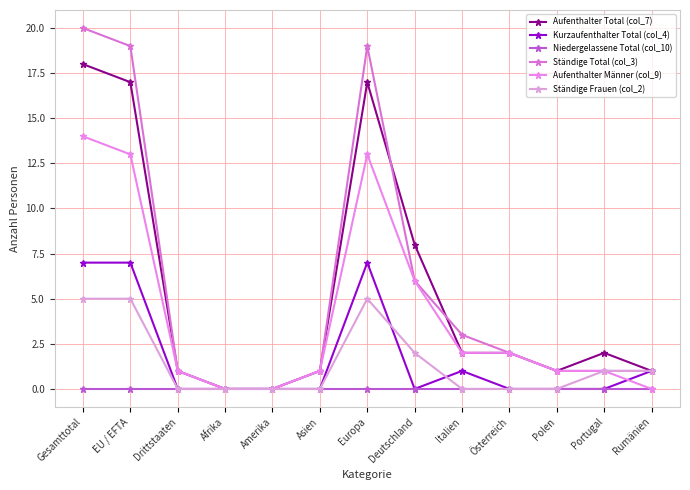

What is the label of the 5th point from the right?

Italien